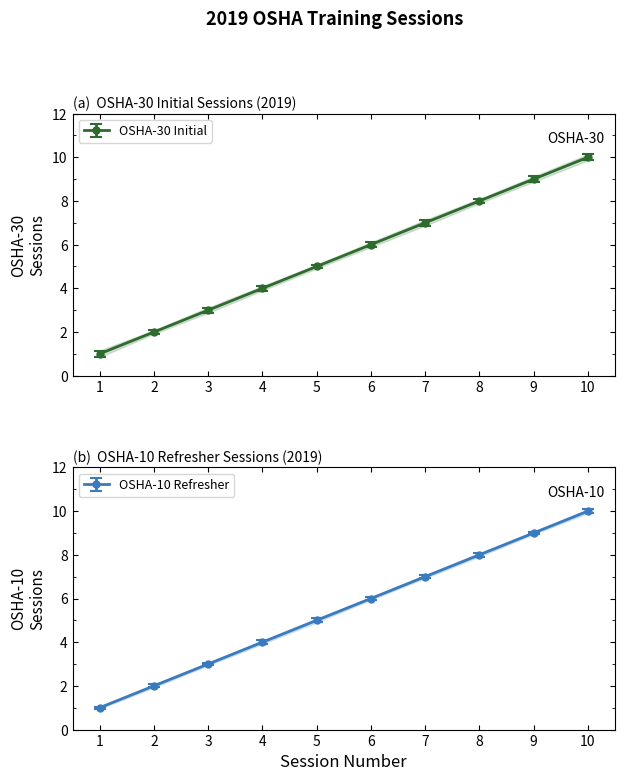

Which category has the lowest value in the OSHA-30 Initial series?

1